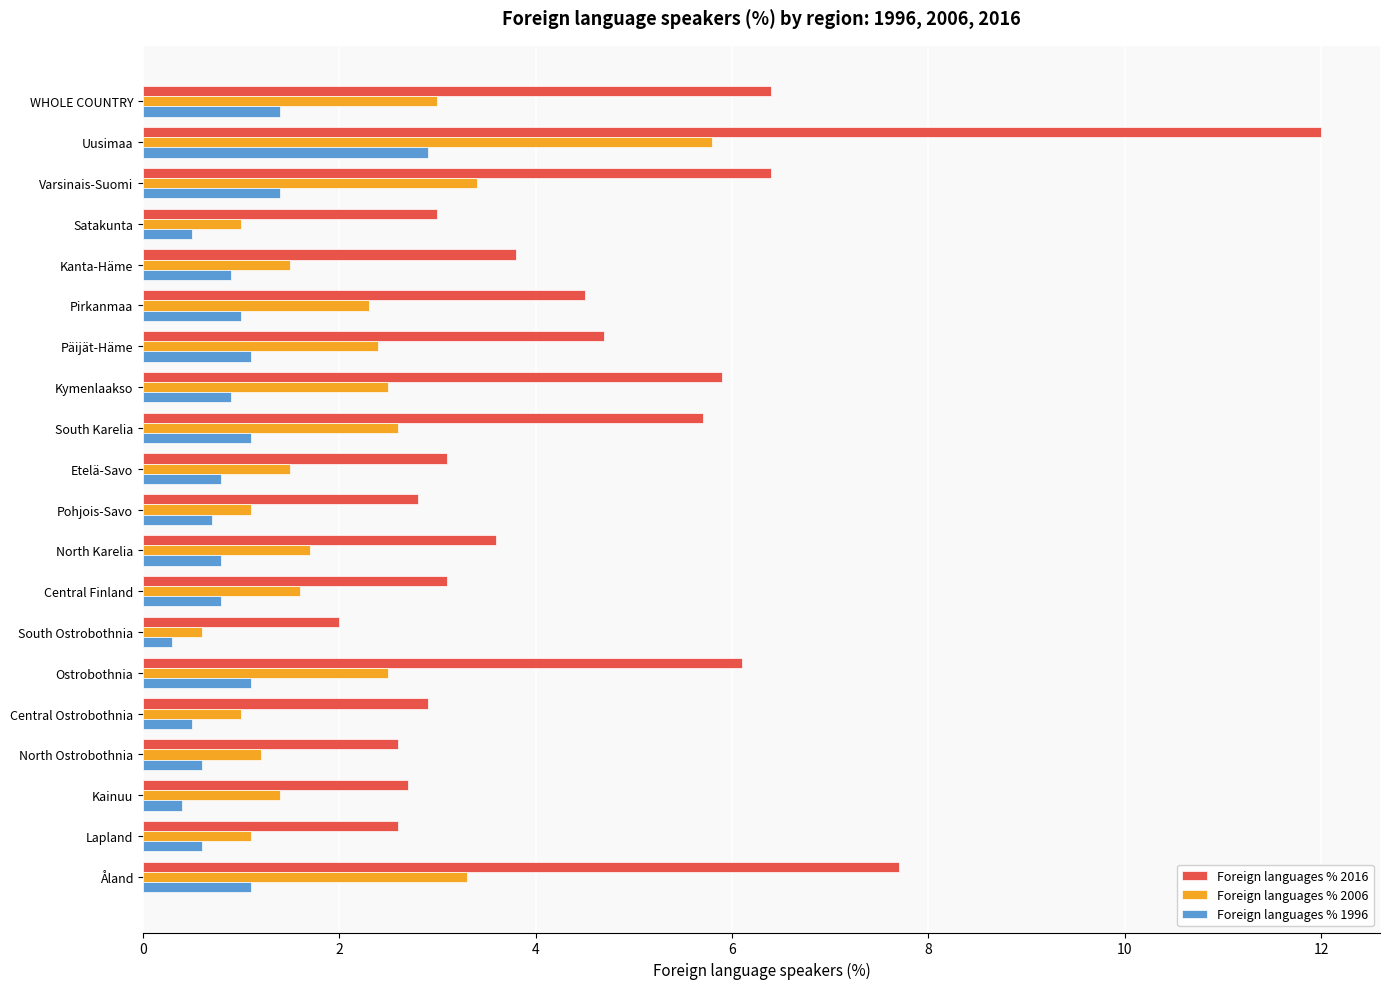

What is the sum of all Foreign languages % 2016 values?

91.6